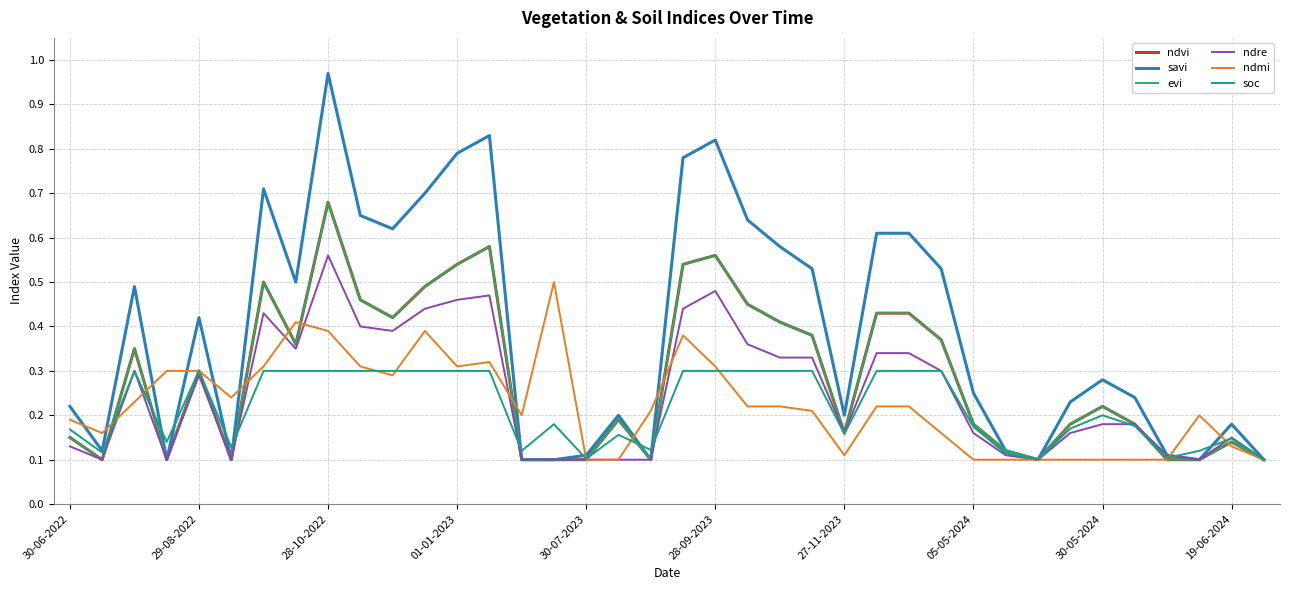

Does the chart display data point markers on the line(s)?

No